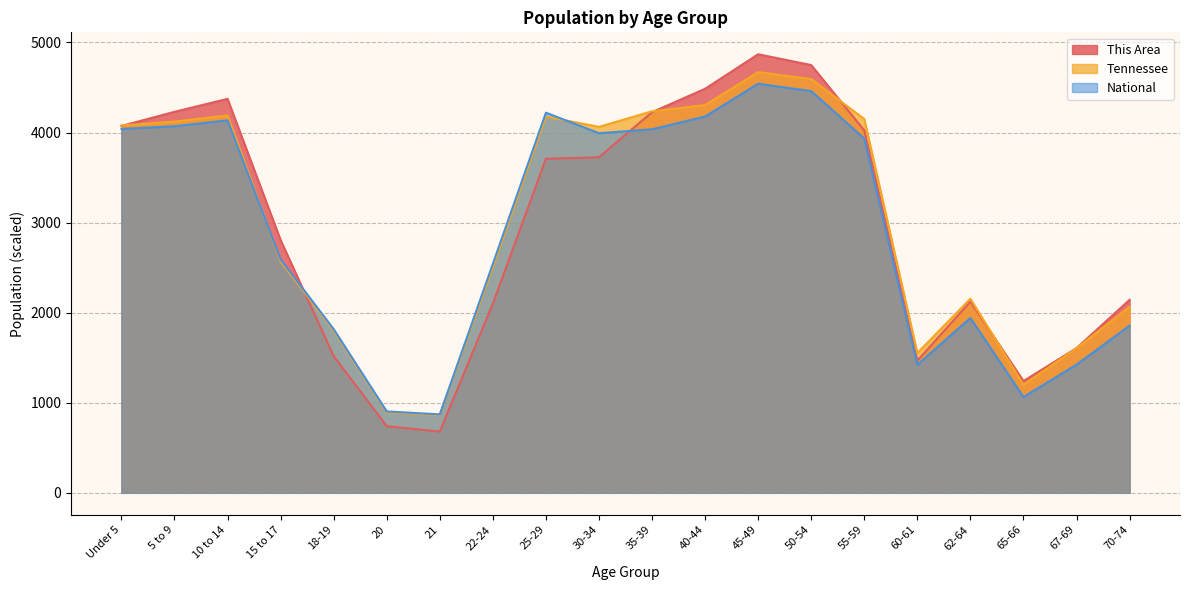

Between 20 and 30-34, which series saw the biggest shift?

Tennessee